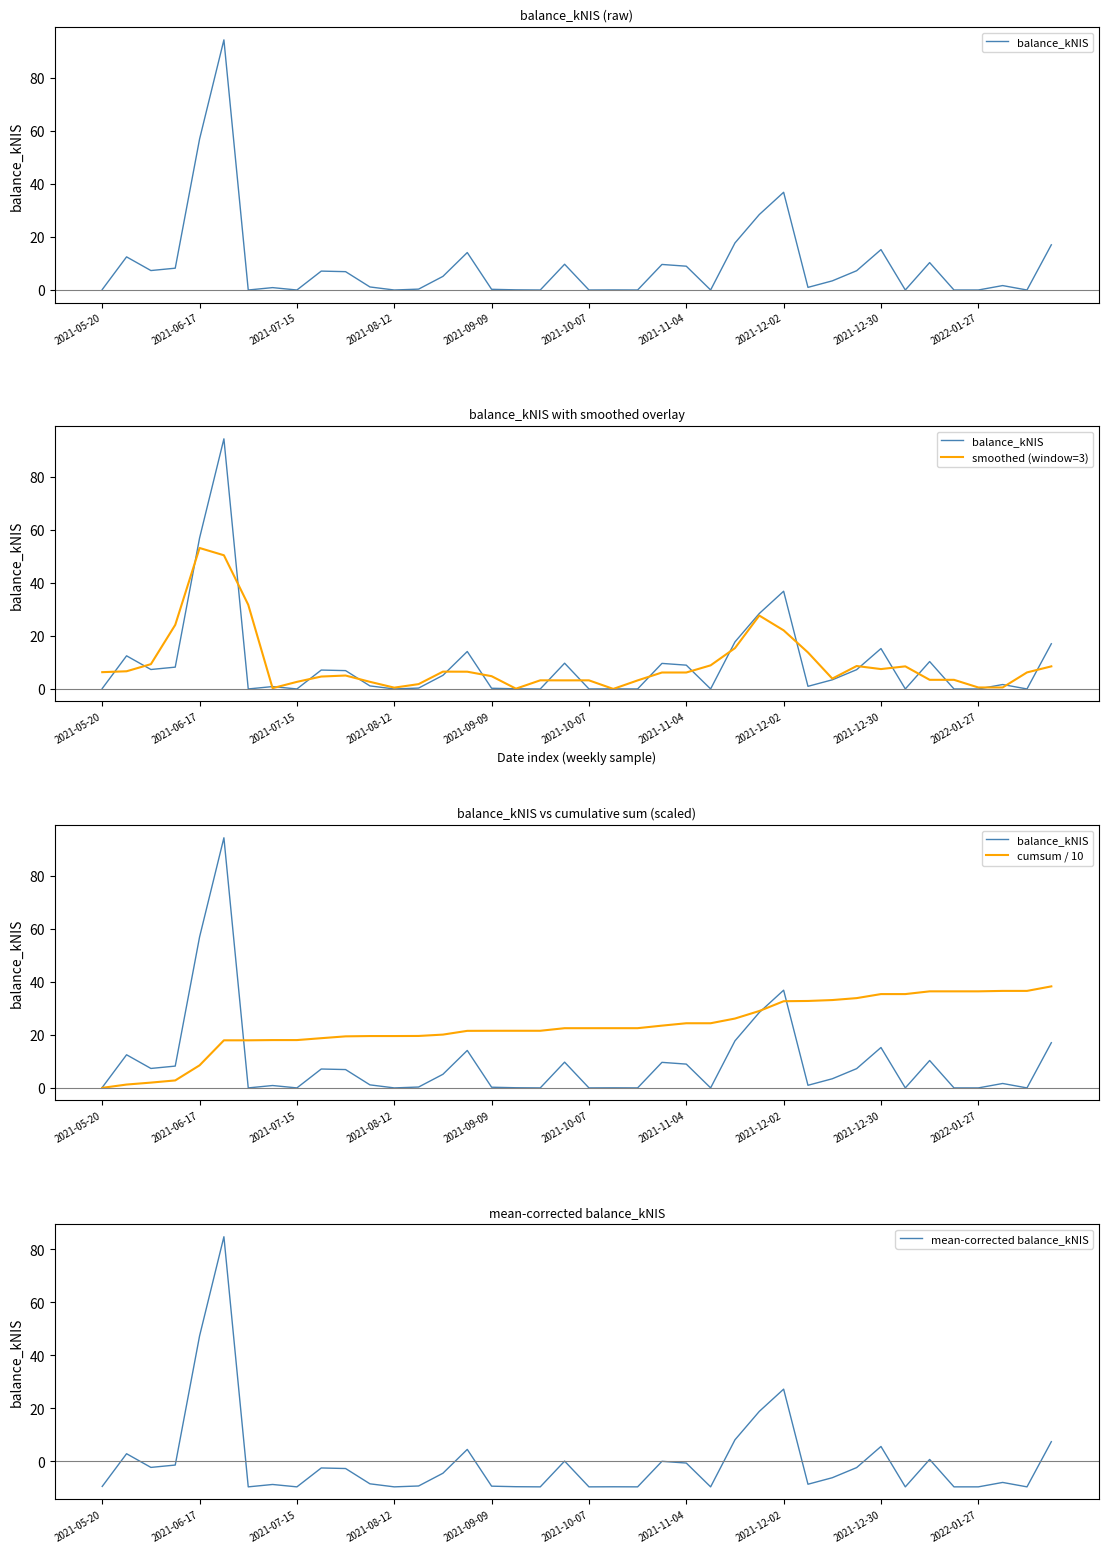

What are all the series names shown in the legend?

balance_kNIS, smoothed (window=3), cumsum / 10, mean-corrected balance_kNIS